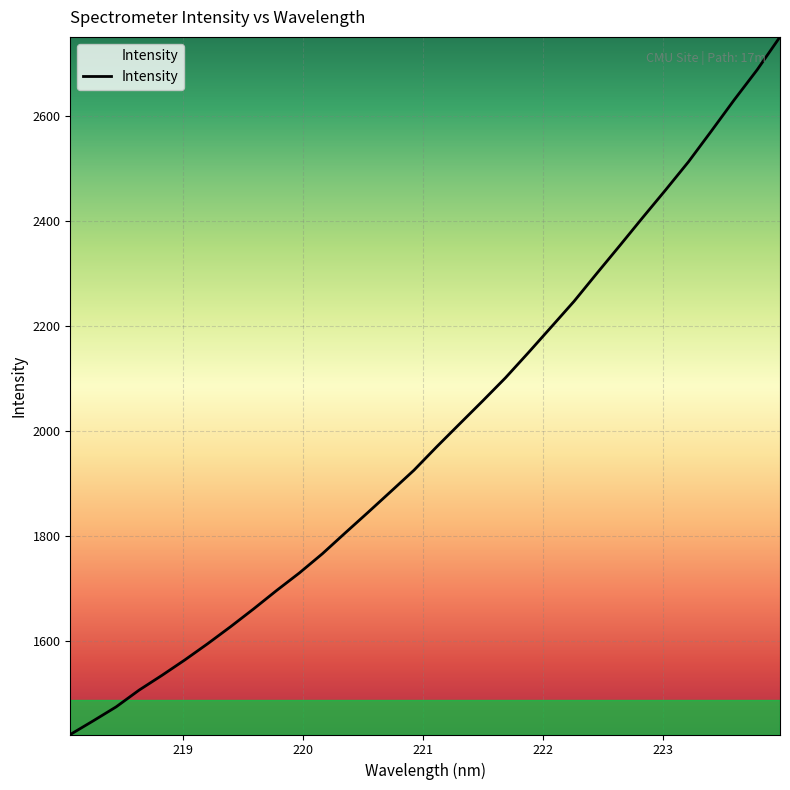

What is the minimum value shown in the chart?

1422.9